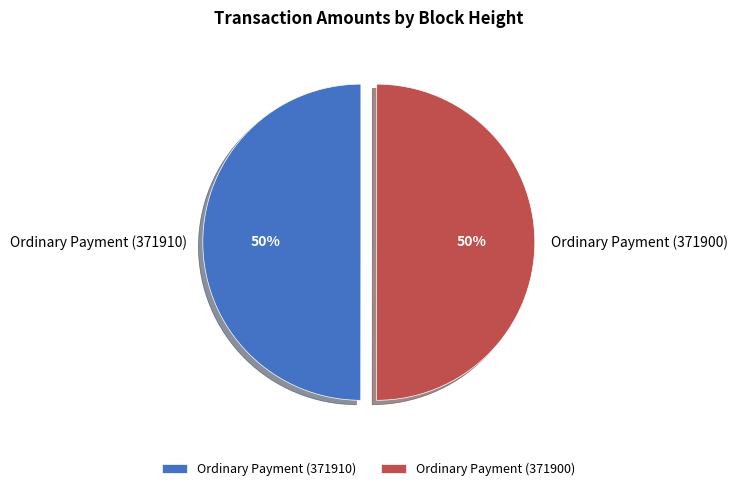

To the nearest percent, what is the combined percentage of Ordinary Payment (371900) and Ordinary Payment (371910)?

100%